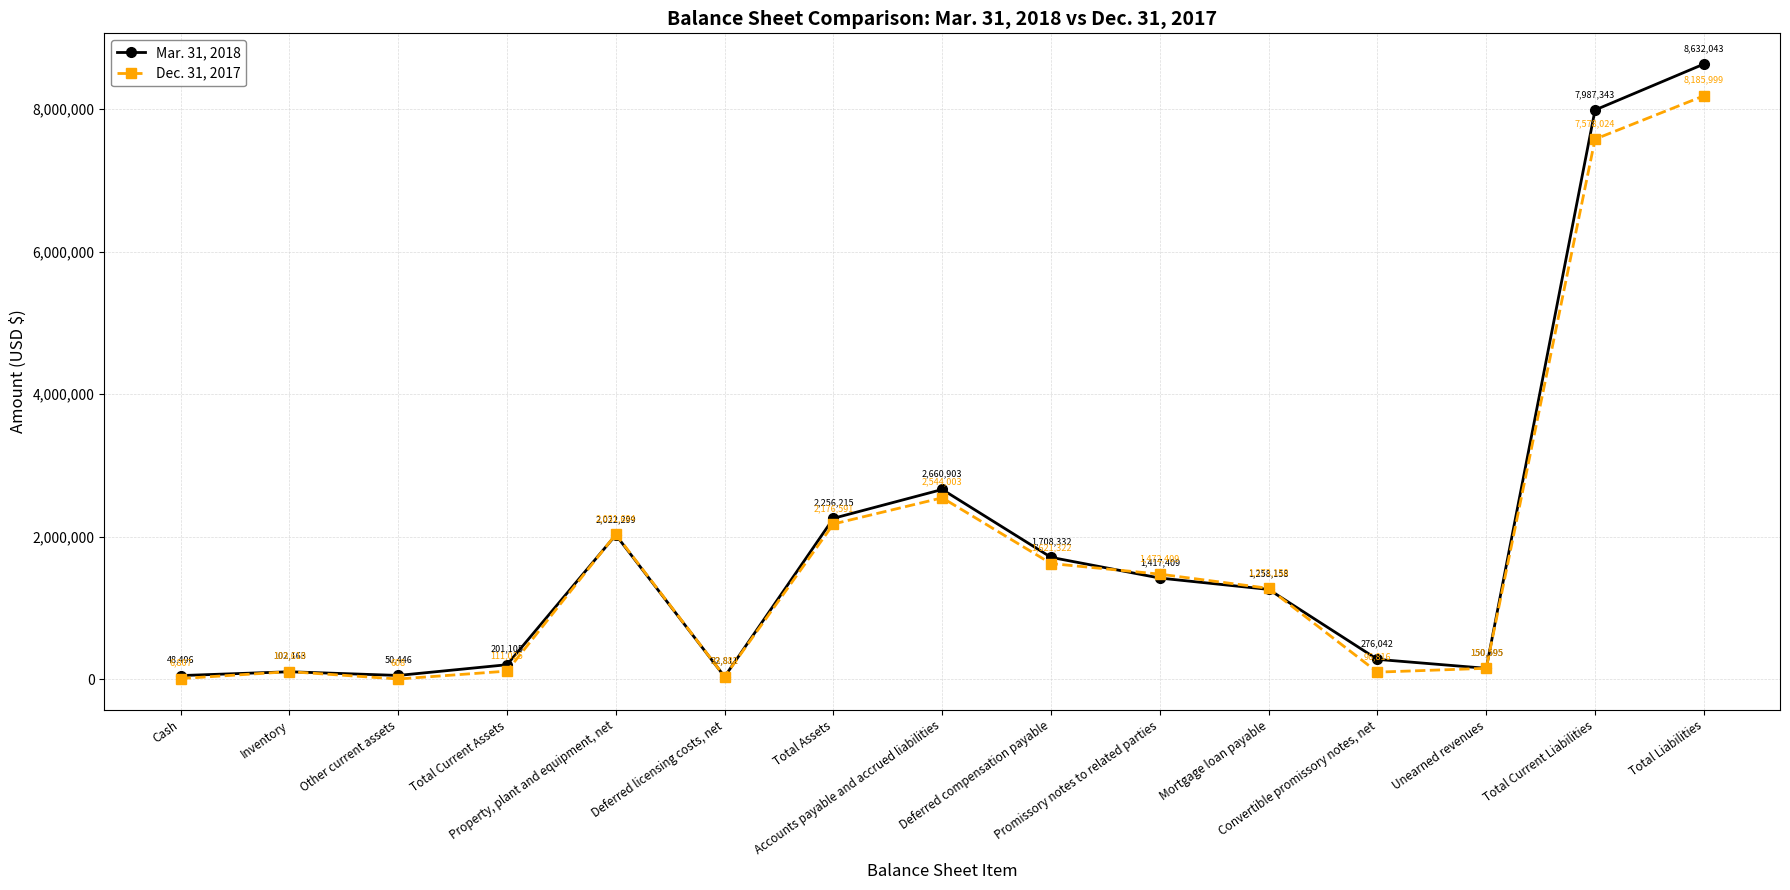

What is the label of the 9th point from the right?

Total Assets